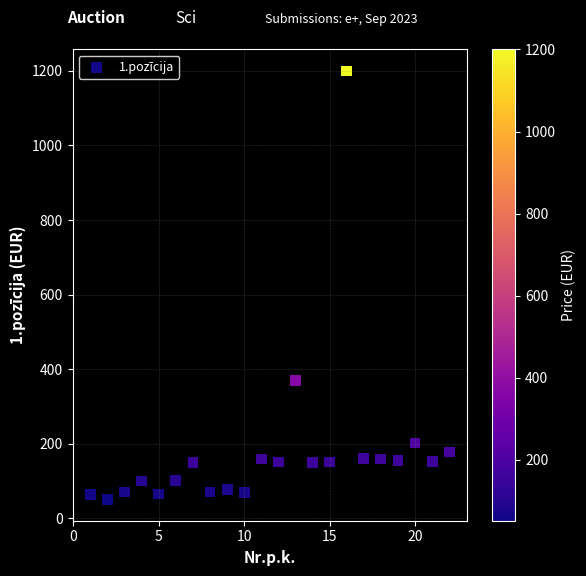

What is the range of Y values (max minus min)?

1149.0